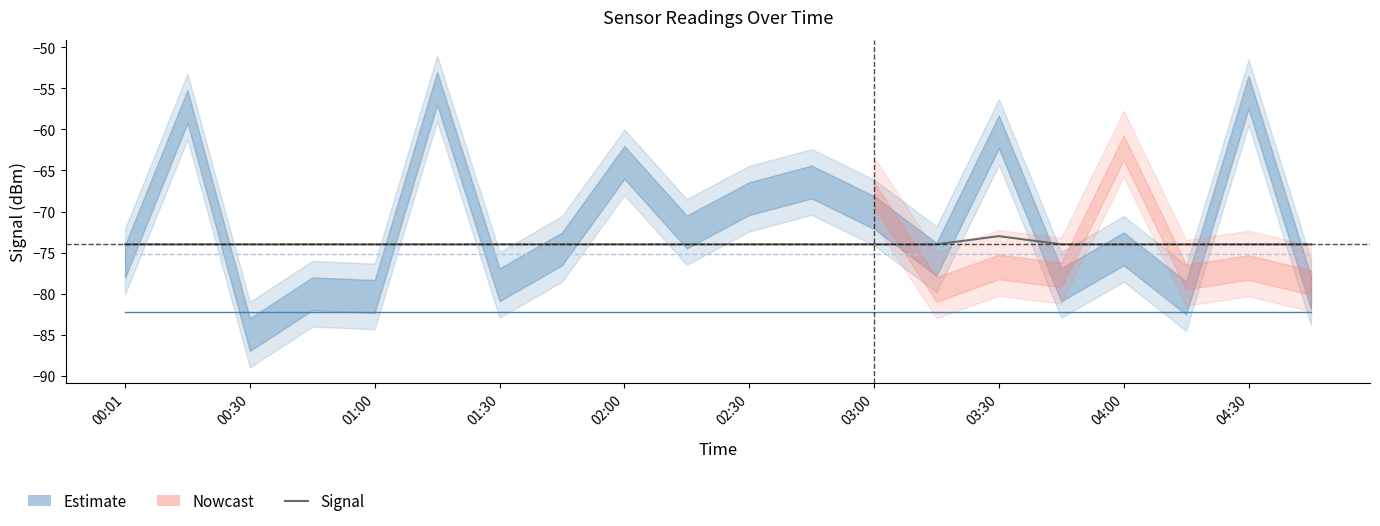

Reading left to right, extract all data points from this chart.

Signal: -74.0	-74.0	-74.0	-74.0	-74.0	-74.0	-74.0	-74.0	-74.0	-74.0	-74.0	-74.0	-74.0	-74.0	-73.0	-74.0	-74.0	-74.0	-74.0	-74.0
SDS_P1: -82.2	-82.2	-82.2	-82.2	-82.2	-82.2	-82.2	-82.2	-82.2	-82.2	-82.2	-82.2	-82.2	-82.2	-82.2	-82.2	-82.2	-82.2	-82.2	-82.2
SDS_P2: -75.2	-75.2	-75.2	-75.2	-75.2	-75.2	-75.2	-75.2	-75.2	-75.2	-75.2	-75.2	-75.2	-75.2	-75.2	-75.2	-75.2	-75.2	-75.2	-75.2